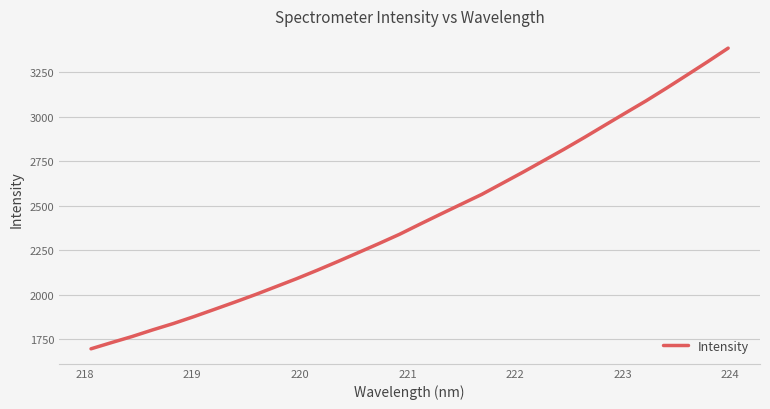

What is the minimum value shown in the chart?

1695.7